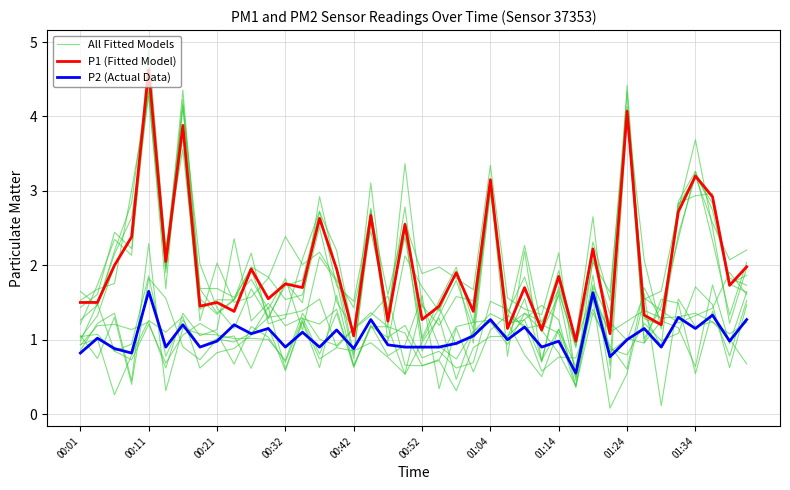

Reading left to right, what are all the values shown in this chart?

All Fitted Models: 1.6	1.5	2.2	2.8	4.6	2.0	4.4	1.7	1.4	1.5	1.8	1.4	1.8	1.1	2.1	1.8	0.7	2.8	1.0	2.1	1.7	1.4	1.9	1.0	3.0	1.2	1.4	1.2	1.7	0.9	2.0	1.6	4.1	1.0	1.4	2.4	3.3	2.3	1.3	2.0
P1 (Fitted Model): 1.5	1.5	2.0	2.4	4.6	2.0	3.9	1.4	1.5	1.4	1.9	1.6	1.8	1.7	2.6	1.9	1.1	2.7	1.2	2.5	1.3	1.4	1.9	1.4	3.1	1.1	1.7	1.1	1.9	1.0	2.2	1.1	4.1	1.3	1.2	2.7	3.2	2.9	1.7	2.0
P2 (Actual Data): 0.8	1.0	0.9	0.8	1.6	0.9	1.2	0.9	1.0	1.2	1.1	1.1	0.9	1.1	0.9	1.1	0.9	1.3	0.9	0.9	0.9	0.9	0.9	1.1	1.3	1.0	1.2	0.9	1.0	0.6	1.6	0.8	1.0	1.1	0.9	1.3	1.1	1.3	1.0	1.3